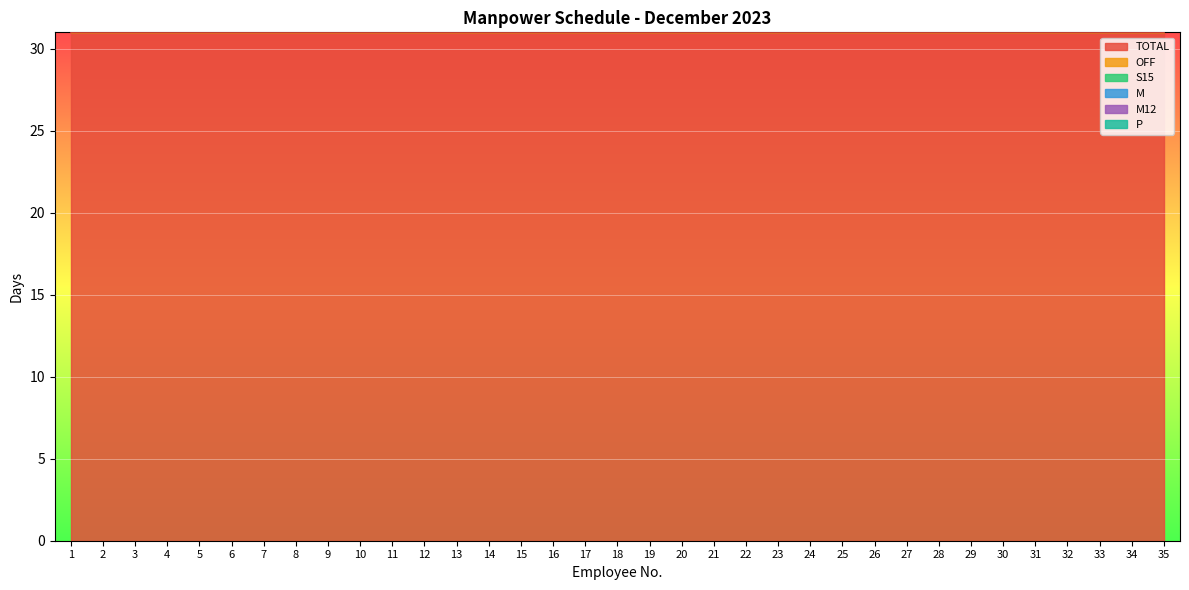

Rank the categories by TOTAL value from lowest to highest.

1, 2, 3, 4, 5, 6, 7, 8, 9, 10, 11, 12, 13, 14, 15, 16, 17, 18, 19, 20, 21, 22, 23, 24, 25, 26, 27, 28, 29, 30, 31, 32, 33, 34, 35